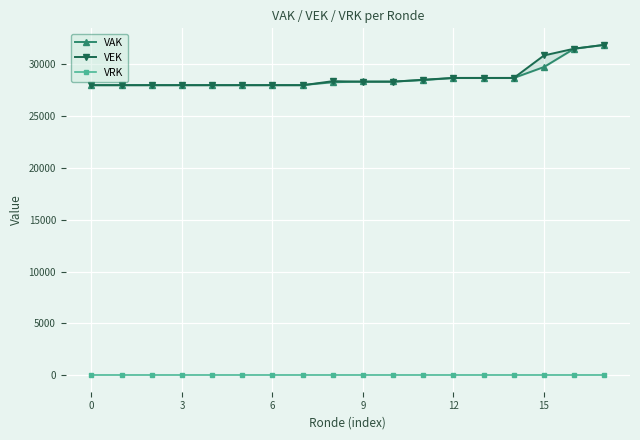

Count the number of data series in this chart.

3